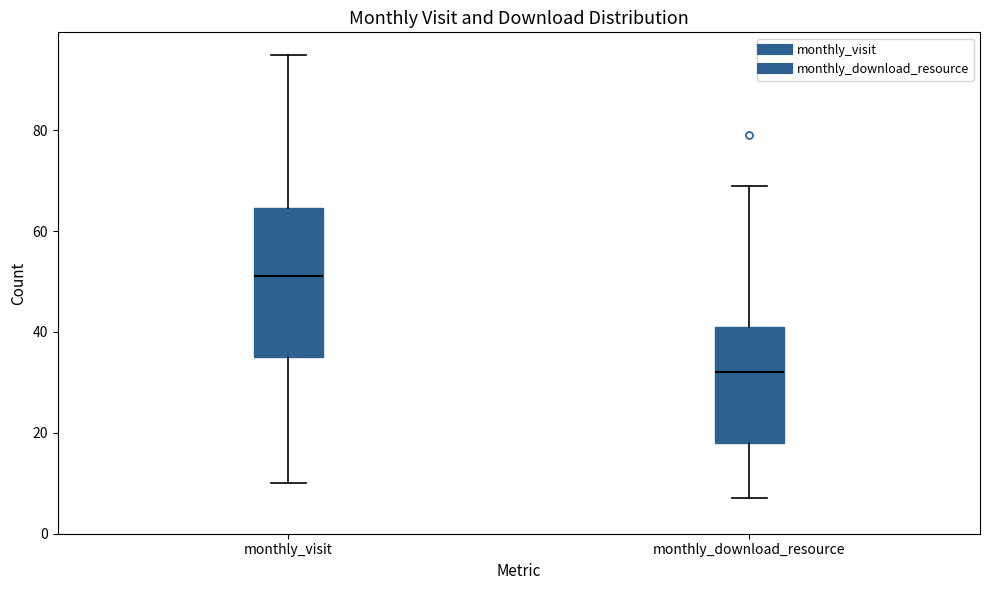

Where does the median line of the box for monthly_download_resource sit on the y-axis? The values are not printed on the chart, so give them approximately, as read against the axis.

32